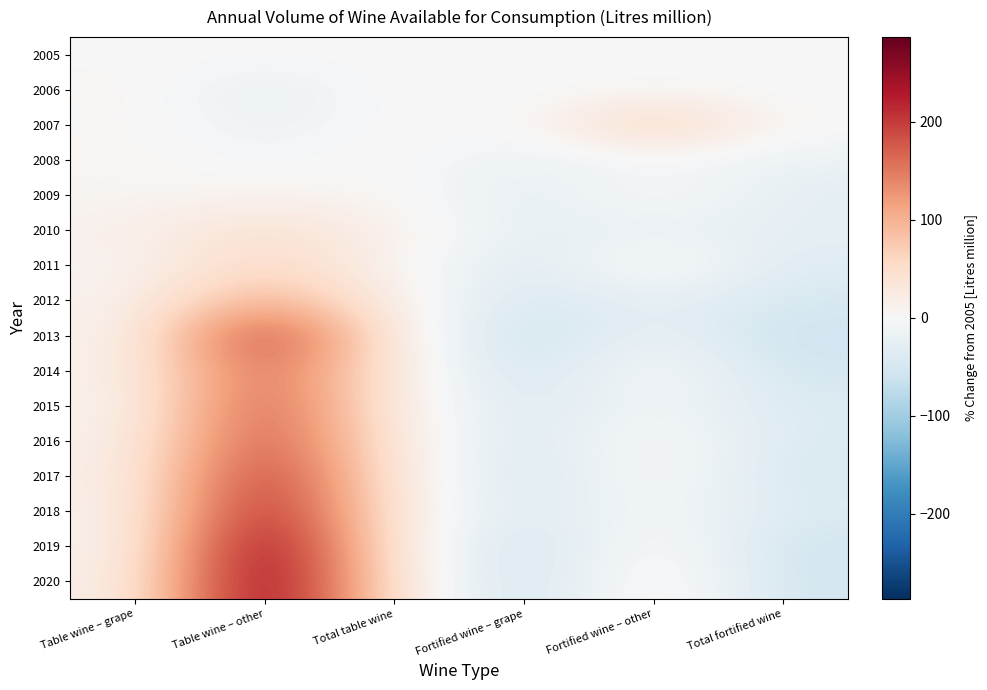

Which series has the widest spread of values?

2020